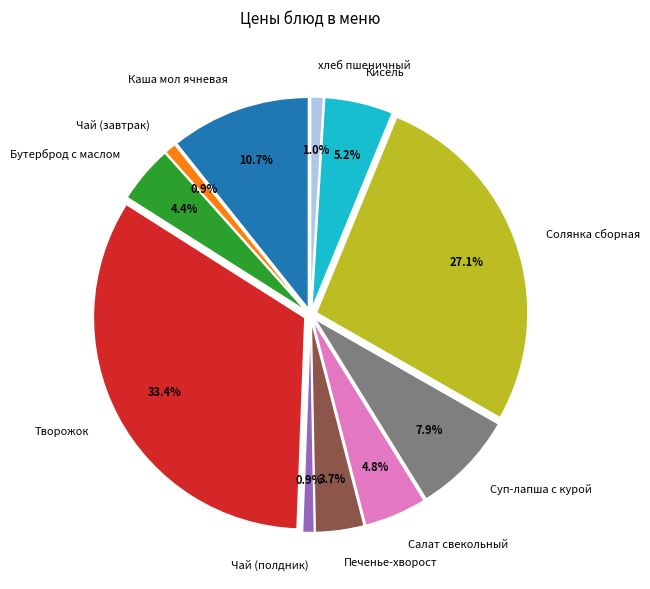

What percentage is the хлеб пшеничный slice, to the nearest percent?

1%